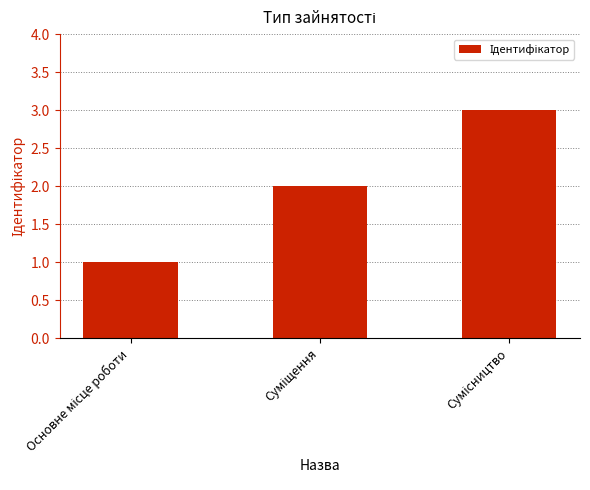

What is the sum of all values?

6